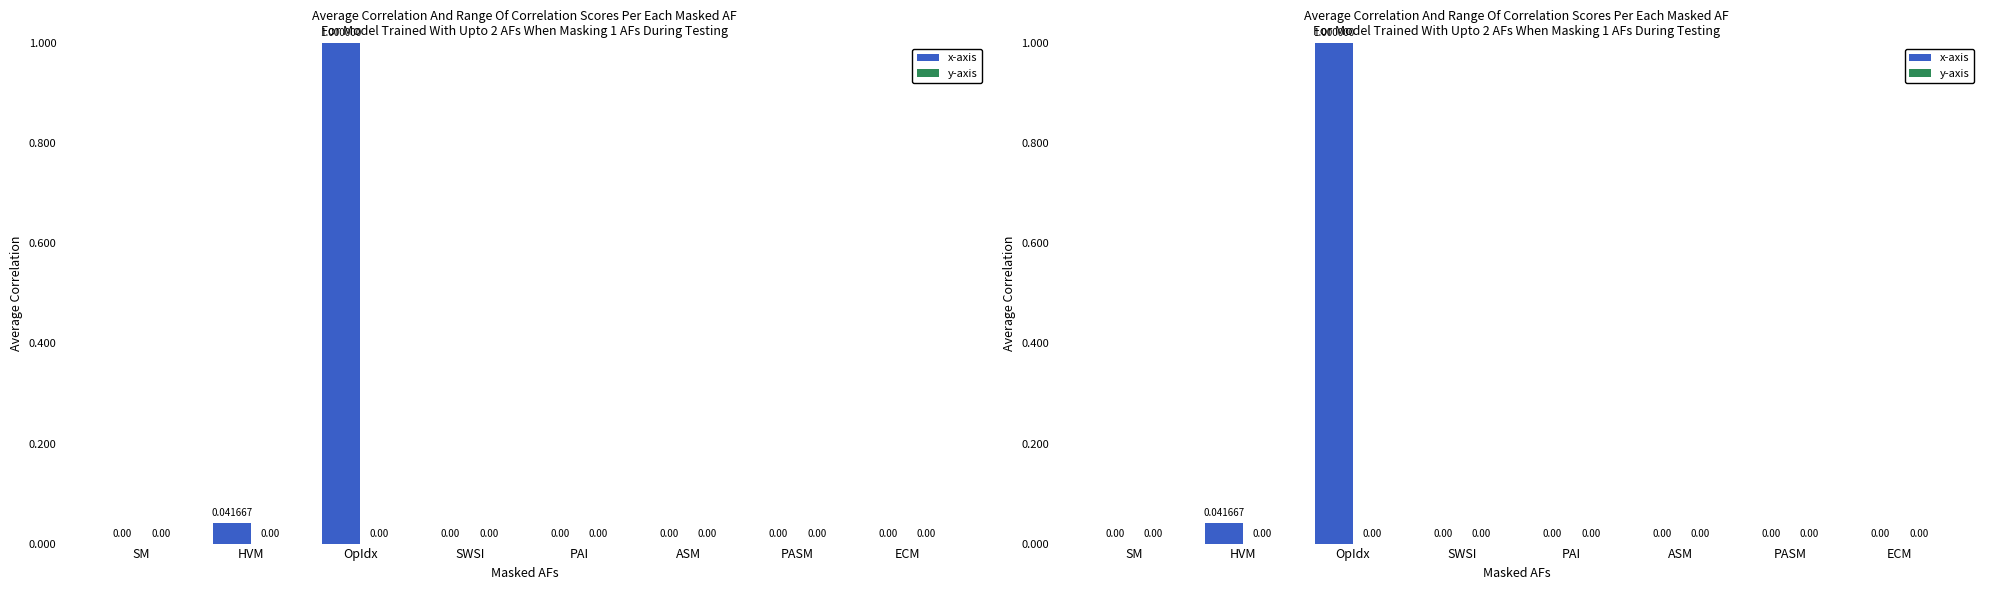

What is the maximum value shown in the chart?

1.0